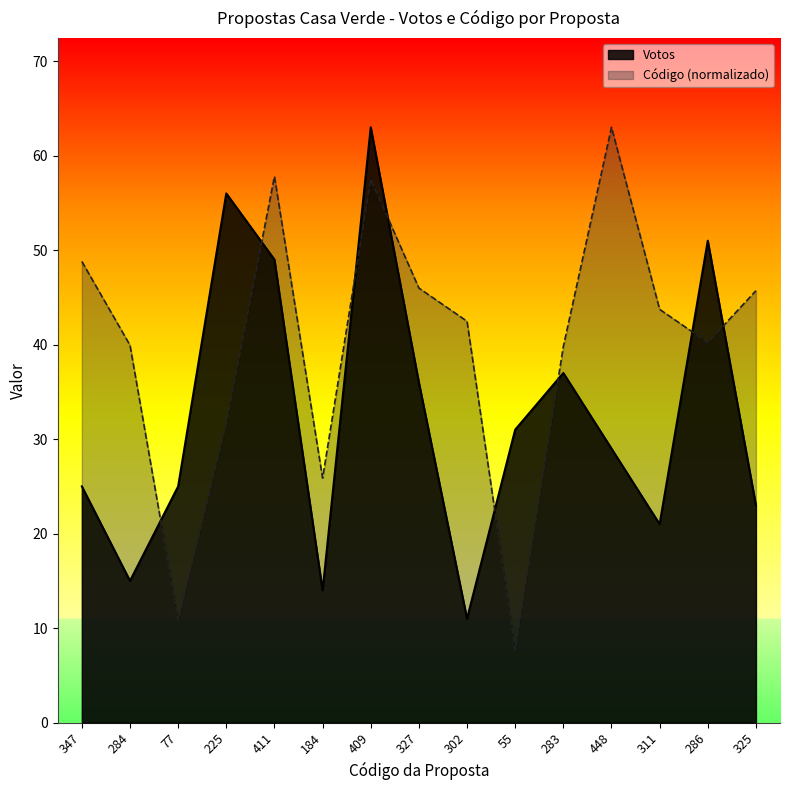

What are all the series names shown in the legend?

Votos, Código (normalizado)